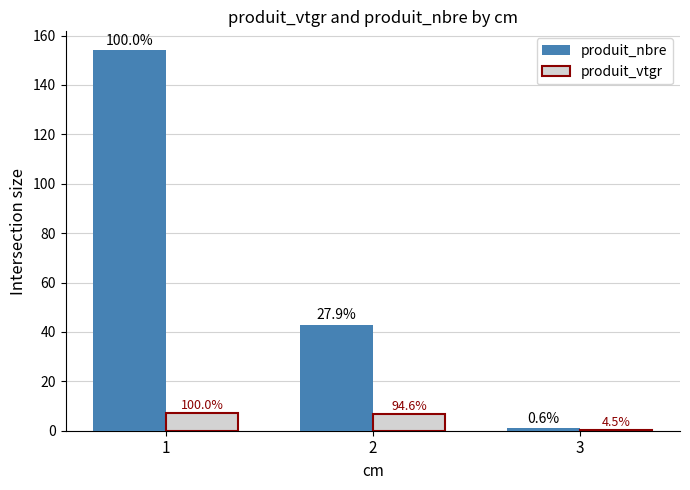

How many groups of bars are there?

3